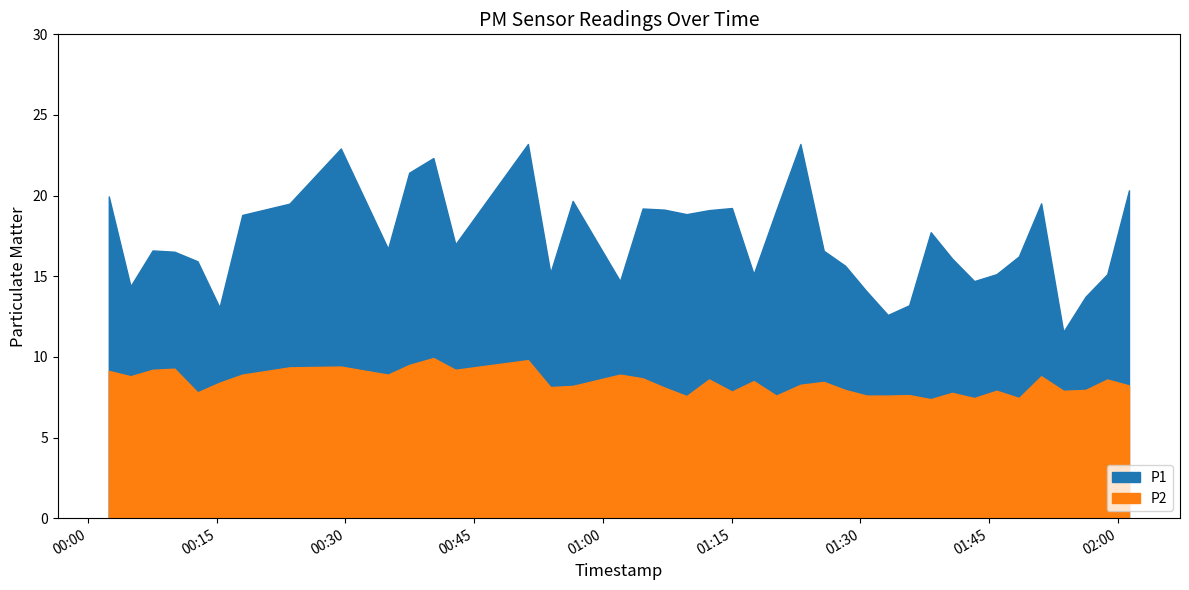

Rank the series by their average value, from lowest to highest.

P2, P1